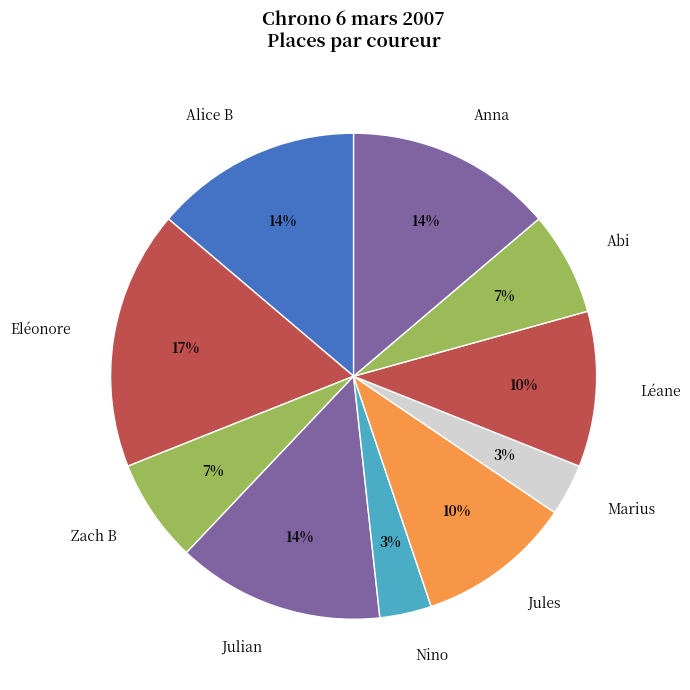

What percentage is the Anna slice, to the nearest percent?

14%